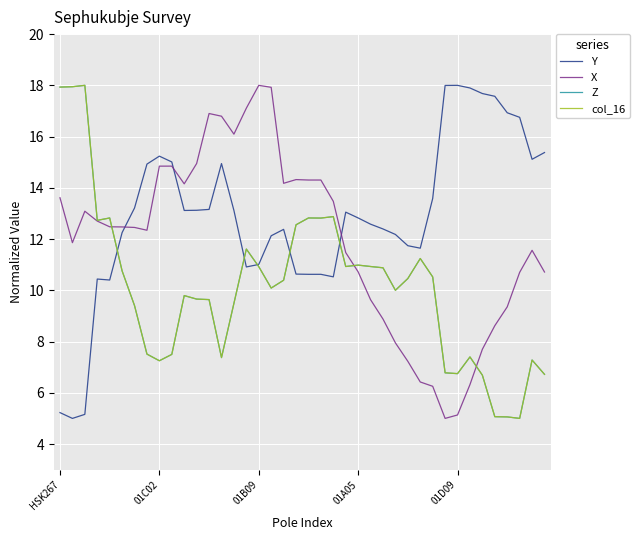

What is the minimum value for Y?

5.0